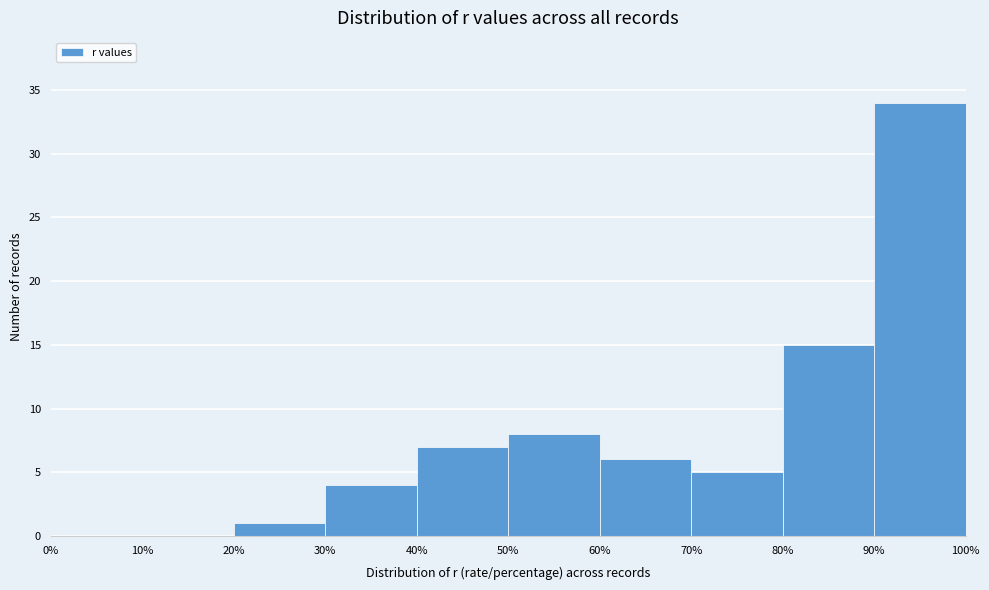

What is the height of the bar covering 60% to 70% on the x-axis? The values are not printed on the chart, so give them approximately, as read against the axis.

6